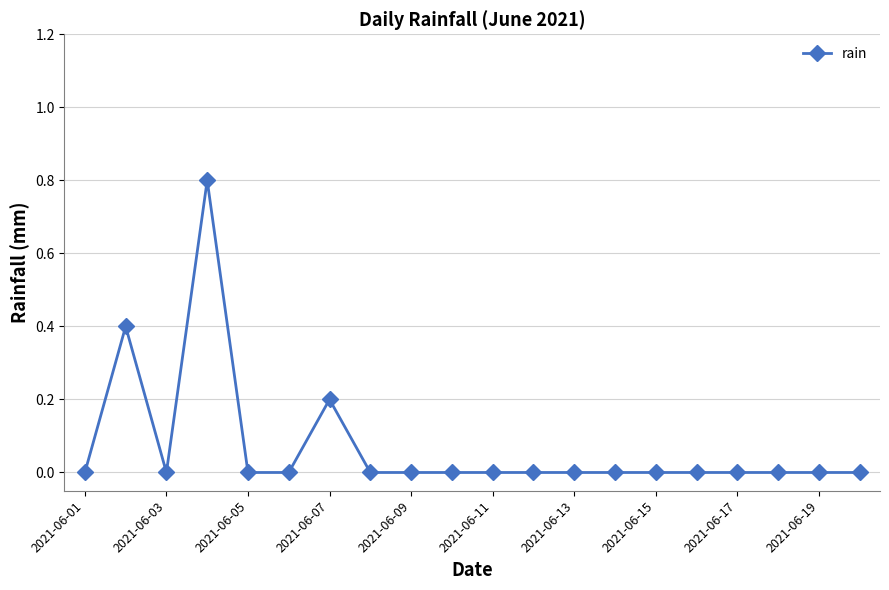

What is the maximum value shown in the chart?

0.8